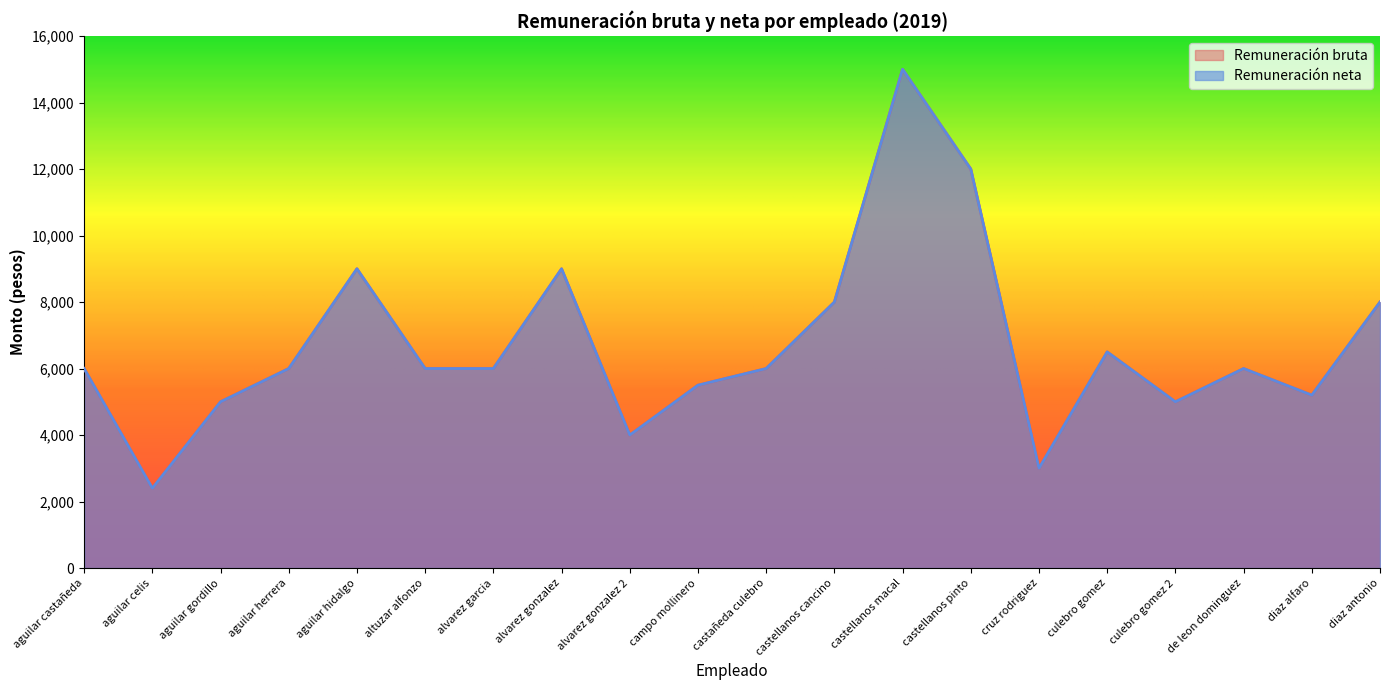

The value of Remuneración neta at castellanos macal is 26204. True or false?

False